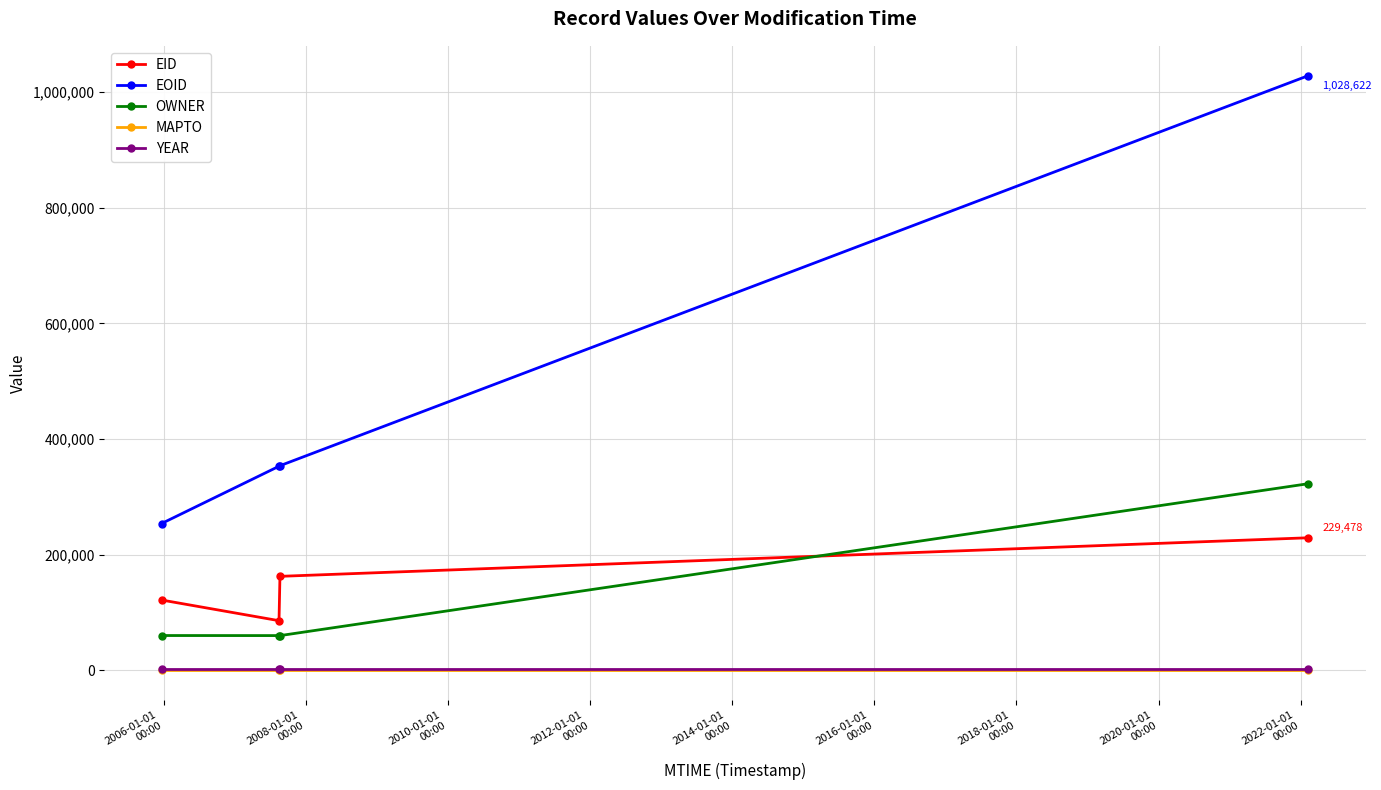

What is the lowest value of the EID series?

86114